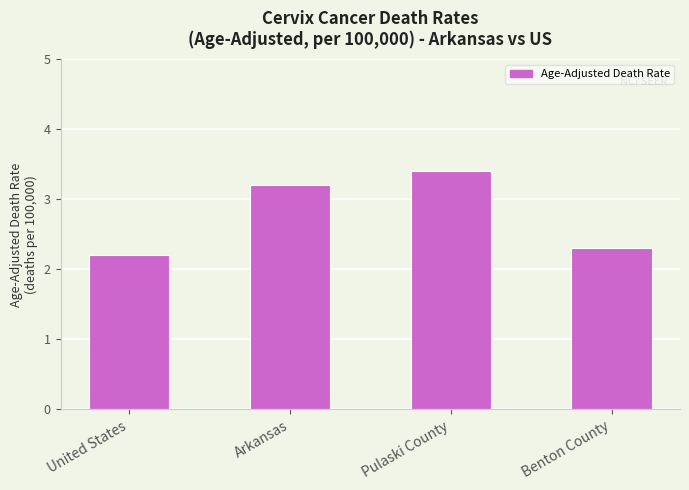

Rank the categories by value from highest to lowest.

Pulaski County, Arkansas, Benton County, United States